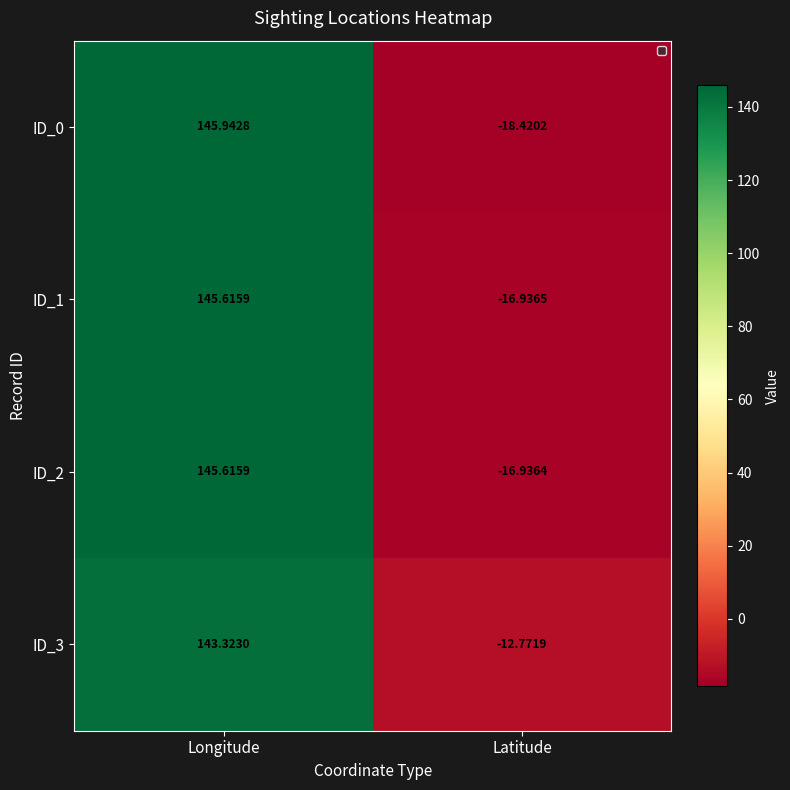

Count the number of data series in this chart.

4